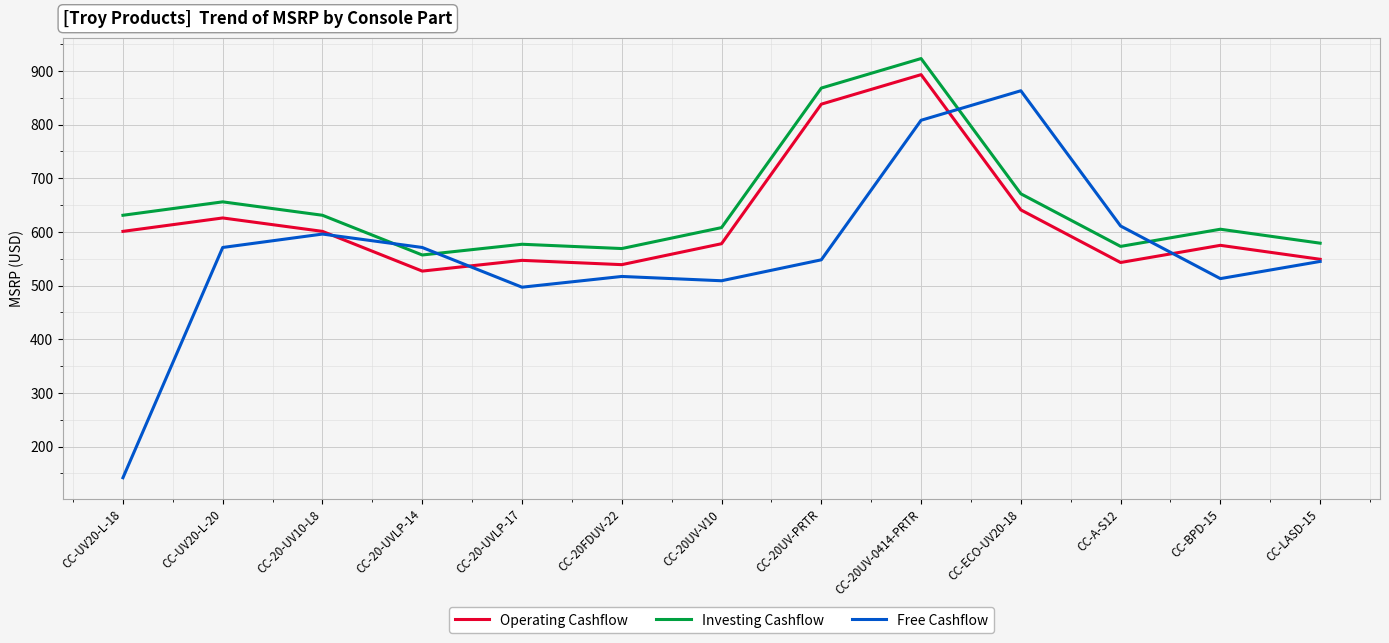

True or false: Free Cashflow and Investing Cashflow intersect in this chart.

True